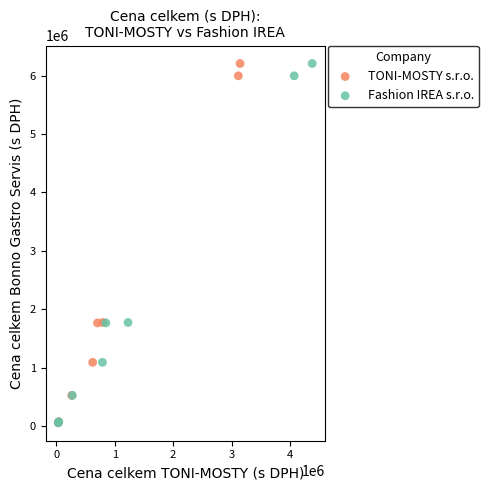

What are all the series names shown in the legend?

TONI-MOSTY s.r.o., Fashion IREA s.r.o.